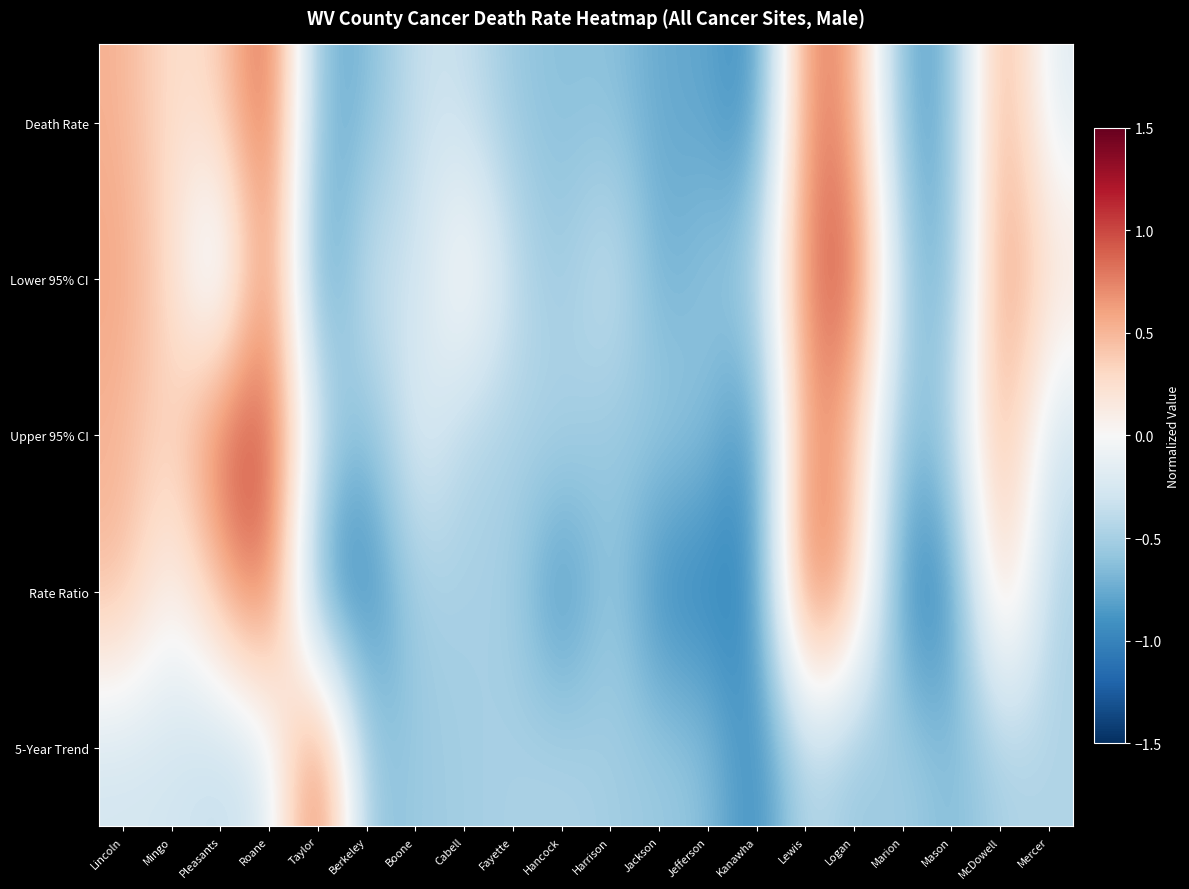

Reading right to left, extract all data points from this chart.

Death Rate: Mercer=-0.2	McDowell=0.7	Mason=-0.7	Marion=-0.8	Logan=0.7	Lewis=0.8	Kanawha=-1.0	Jefferson=-0.8	Jackson=-0.8	Harrison=-0.6	Hancock=-0.6	Fayette=-0.6	Cabell=-0.3	Boone=-0.3	Berkeley=-0.7	Taylor=-0.7	Roane=1.0	Pleasants=0.3	Mingo=0.2	Lincoln=0.5
Lower 95% CI: Mercer=0.2	McDowell=0.8	Mason=-0.8	Marion=-0.6	Logan=1.0	Lewis=0.8	Kanawha=-0.5	Jefferson=-0.6	Jackson=-0.8	Harrison=-0.3	Hancock=-0.6	Fayette=-0.4	Cabell=0.2	Boone=-0.4	Berkeley=-0.3	Taylor=-1.0	Roane=0.9	Pleasants=-0.5	Mingo=0.3	Lincoln=0.6
Upper 95% CI: Mercer=-0.3	McDowell=0.6	Mason=-0.5	Marion=-0.7	Logan=0.4	Lewis=0.8	Kanawha=-1.0	Jefferson=-0.6	Jackson=-0.5	Harrison=-0.6	Hancock=-0.4	Fayette=-0.5	Cabell=-0.5	Boone=-0.1	Berkeley=-0.7	Taylor=-0.3	Roane=1.0	Pleasants=0.9	Mingo=0.3	Lincoln=0.5
Rate Ratio: Mercer=-0.5	McDowell=0.5	Mason=-1.0	Marion=-1.0	Logan=0.5	Lewis=1.0	Kanawha=-1.0	Jefferson=-1.0	Jackson=-1.0	Harrison=-0.5	Hancock=-1.0	Fayette=-0.5	Cabell=-0.5	Boone=-0.5	Berkeley=-1.0	Taylor=-1.0	Roane=1.0	Pleasants=0.5	Mingo=-0.0	Lincoln=0.5
5-Year Trend: Mercer=-0.5	McDowell=-0.5	Mason=-0.7	Marion=-0.5	Logan=-0.6	Lewis=-0.4	Kanawha=-1.0	Jefferson=-0.6	Jackson=-0.5	Harrison=-0.5	Hancock=-0.5	Fayette=-0.5	Cabell=-0.5	Boone=-0.5	Berkeley=-0.6	Taylor=1.0	Roane=-0.3	Pleasants=-0.4	Mingo=-0.3	Lincoln=-0.3